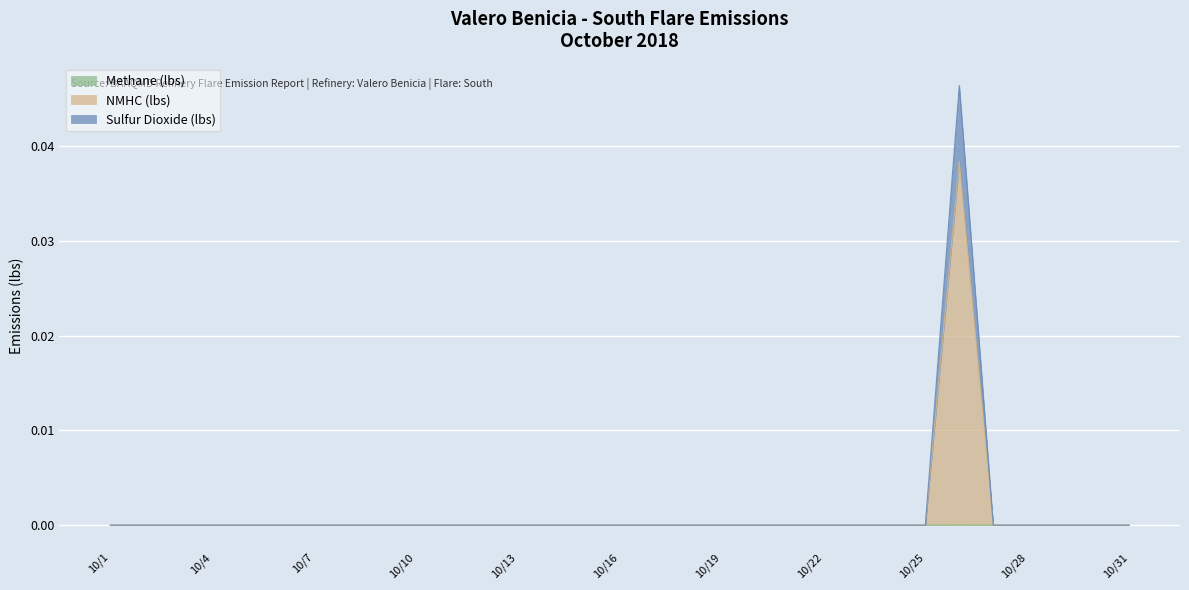

The Sulfur Dioxide (lbs) series shows -0.0 at 10/5. True or false?

False